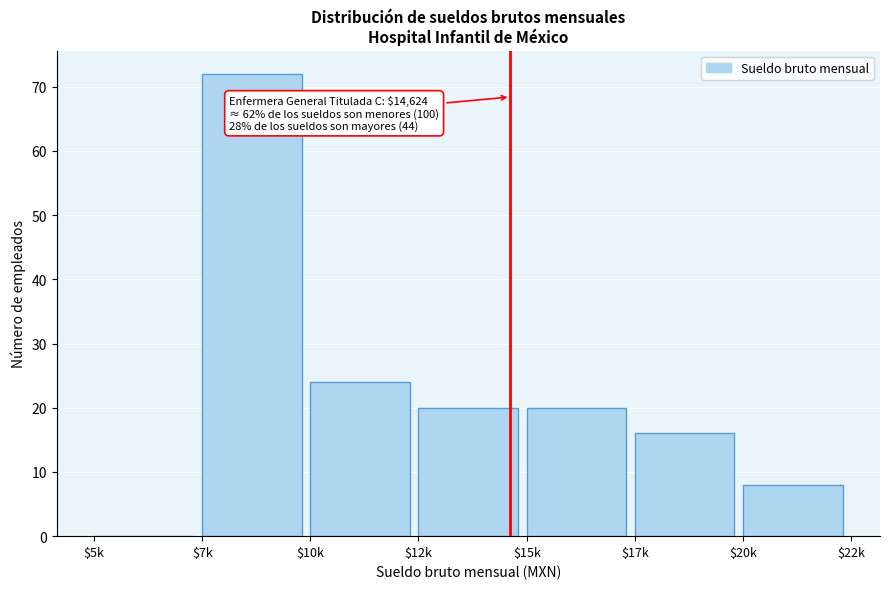

What is the sum of all values?

160